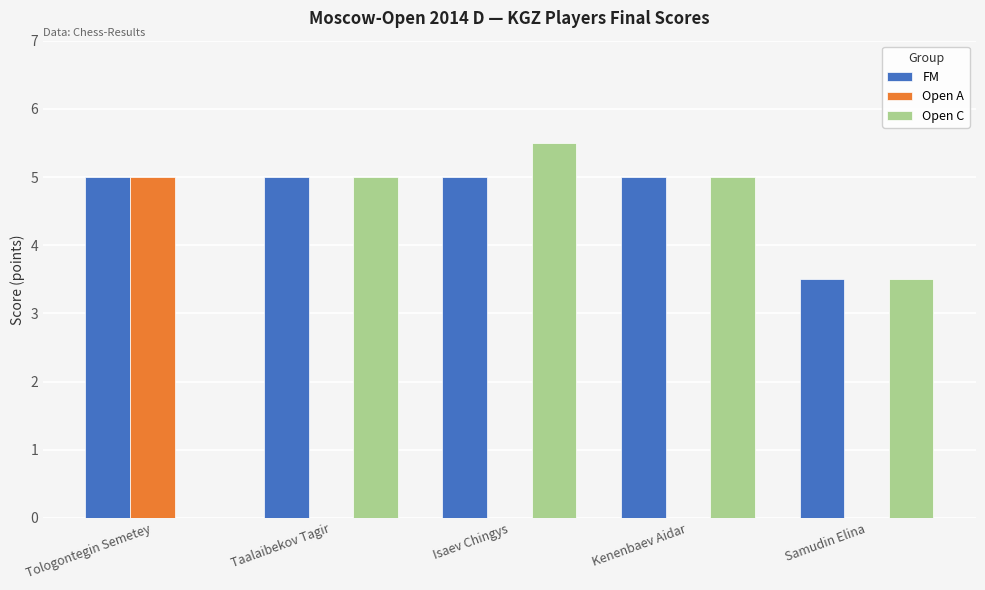

What is the highest value of the FM series?

5.0